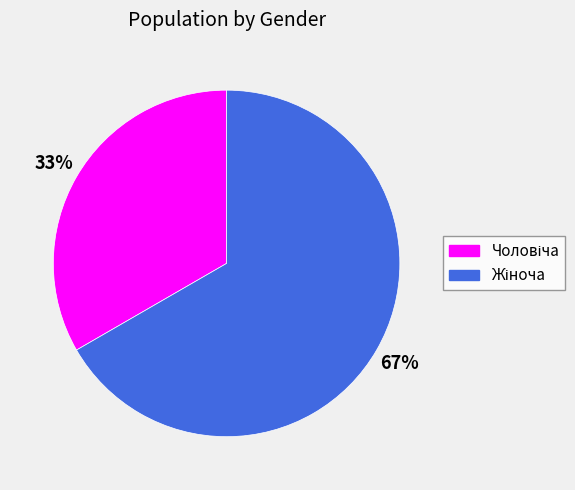

To the nearest percent, what is the average slice percentage?

50%